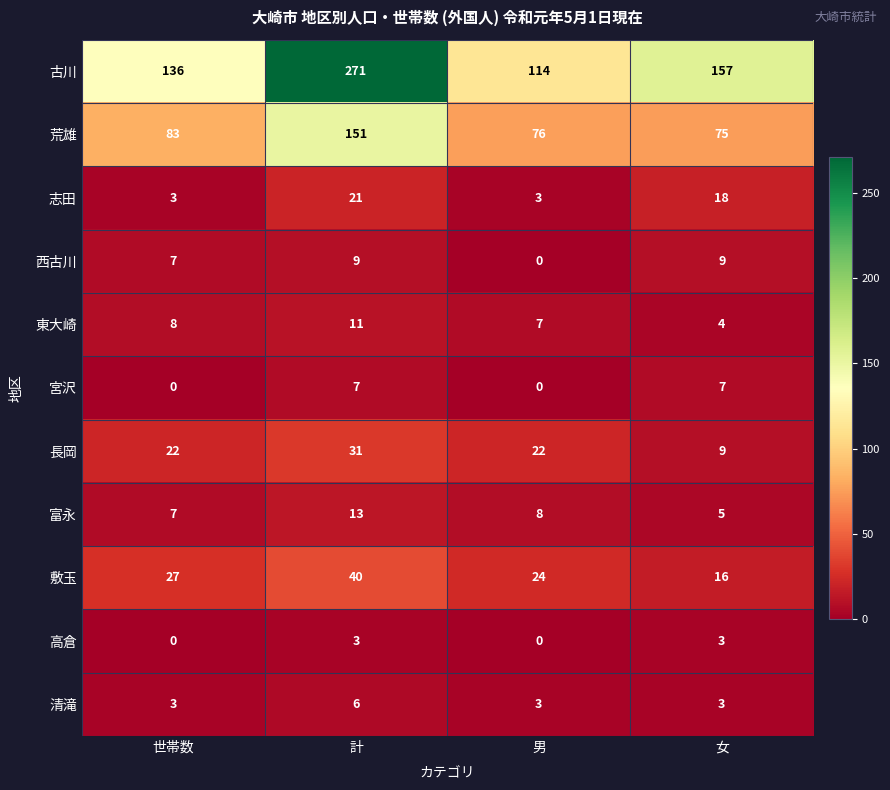

Between 世帯数 and 計, which series saw the biggest shift?

古川